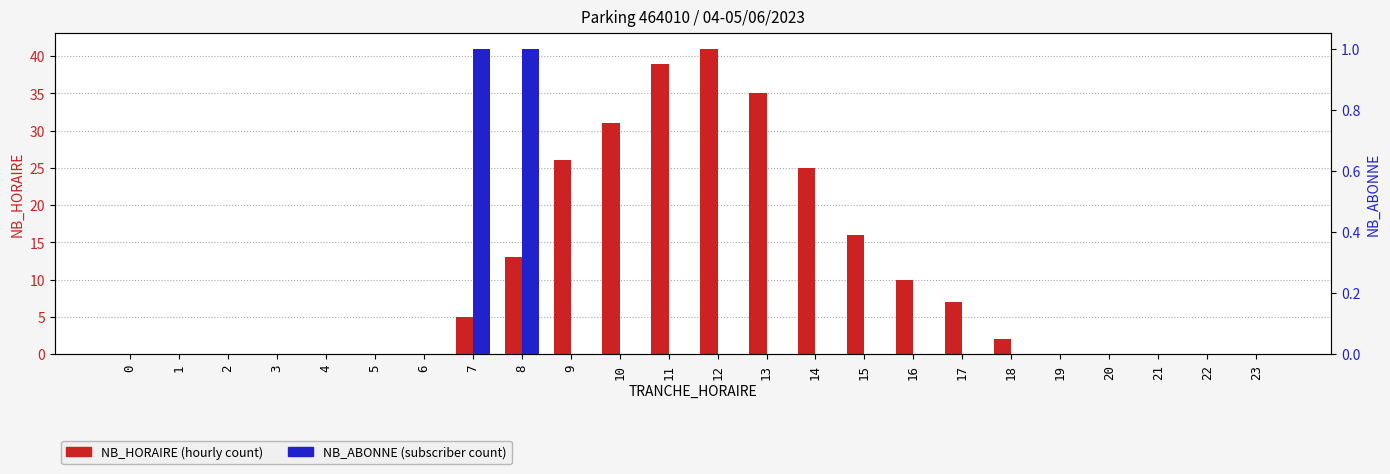

How many values in NB_ABONNE are above zero?

2